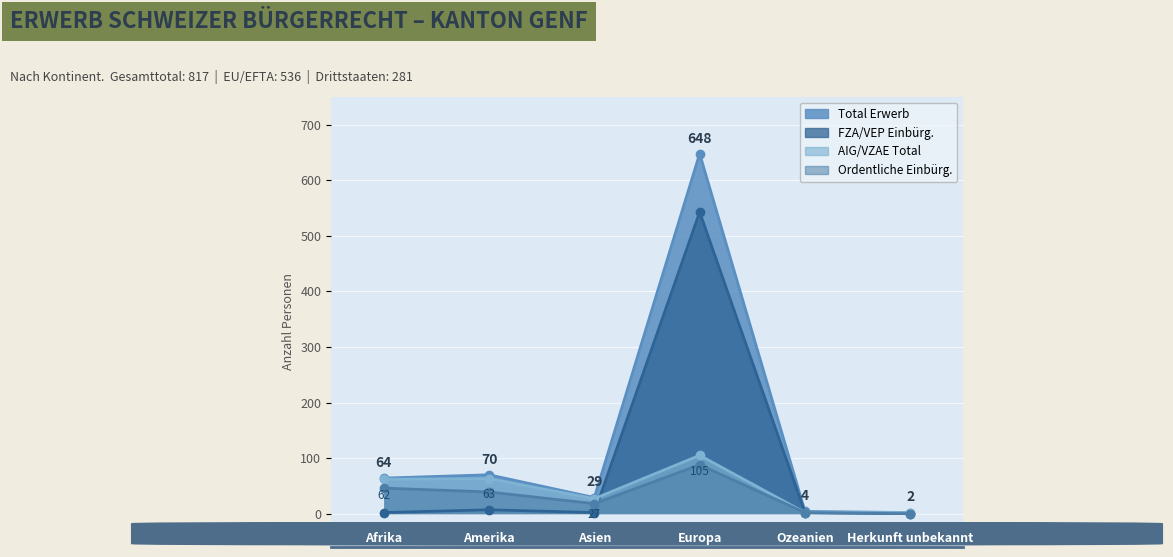

What is the greatest value displayed?

648